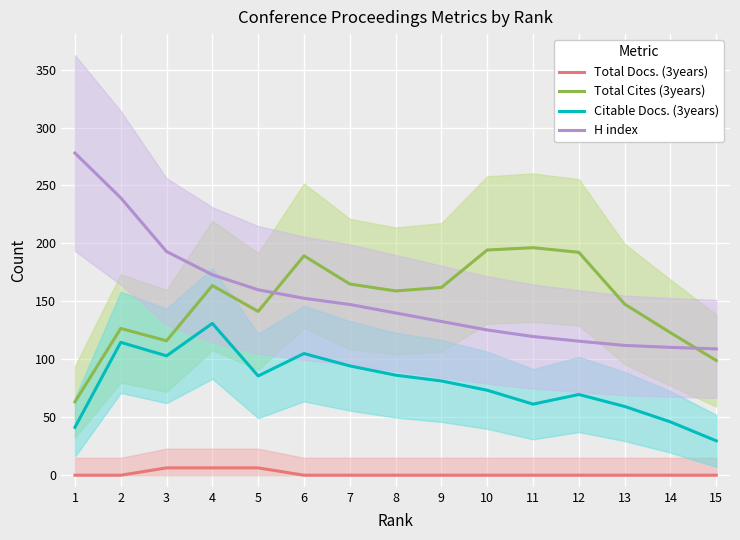

Where does the Total Cites (3years) series first go above 159?

4